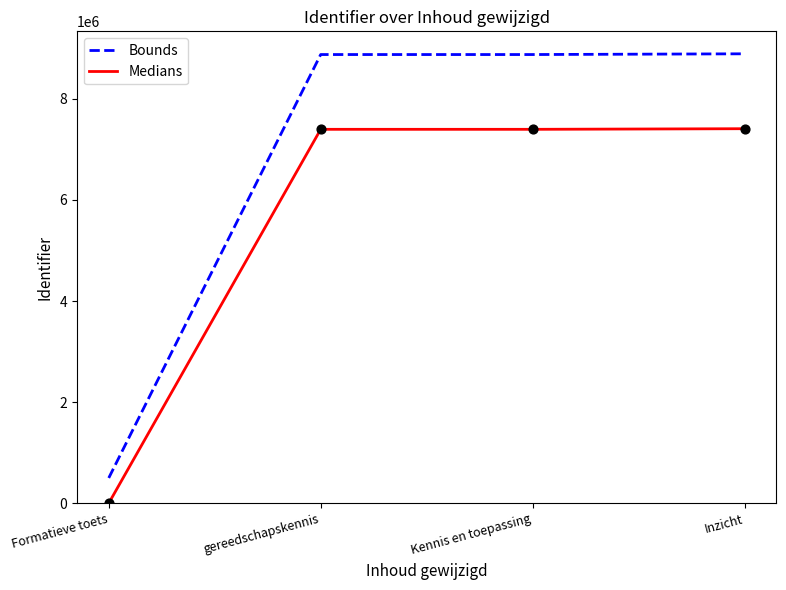

What is the total value across all series at Kennis en toepassing?

16275861.8